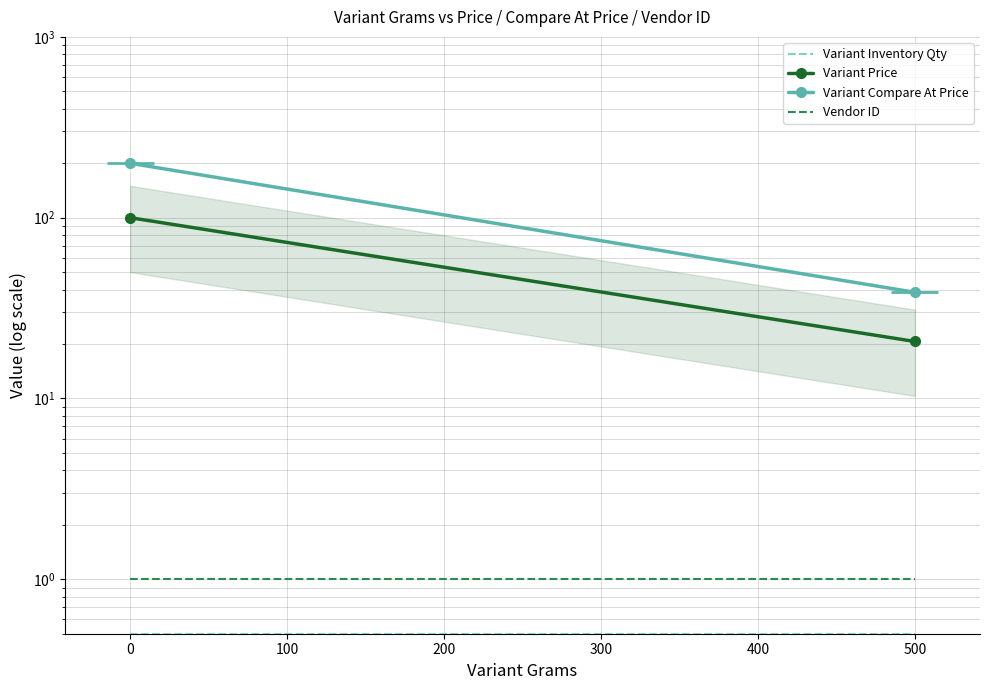

Is the value of Variant Compare At Price at 500 greater than the value of Vendor ID at 500?

Yes